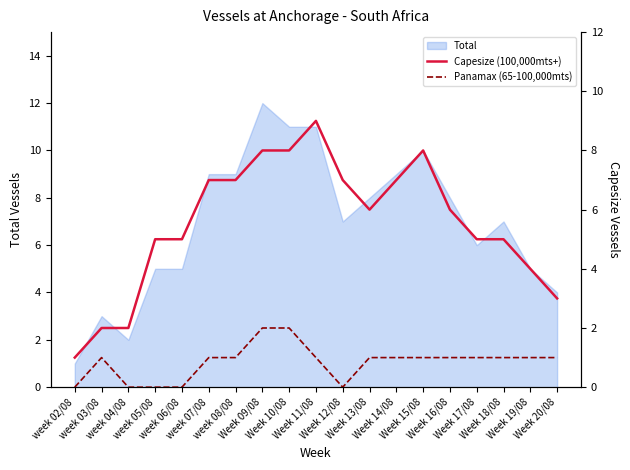

What is the difference between the Capesize (100,000mts+) values at week 03/08 and Week 20/08?

1